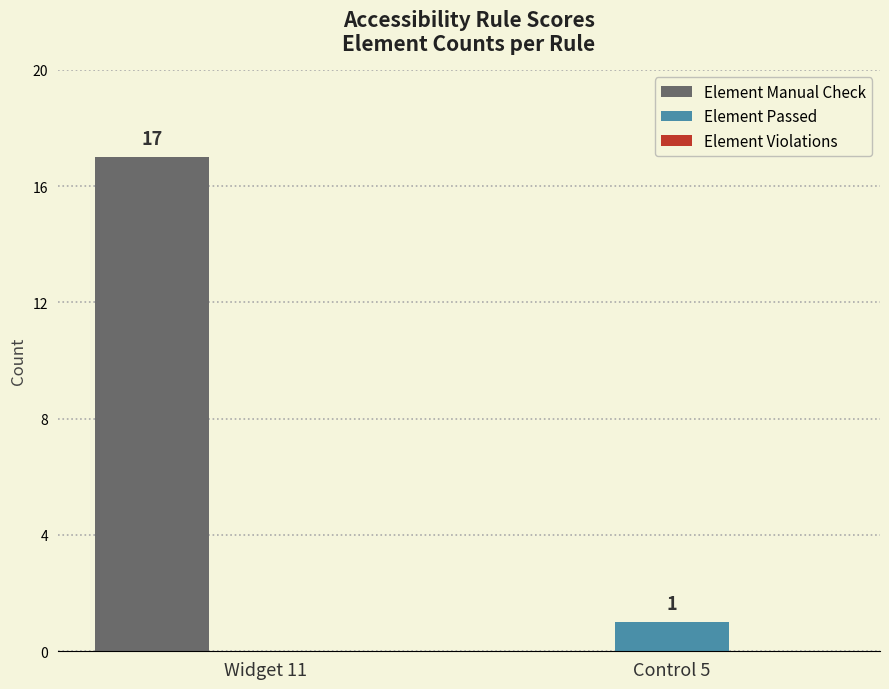

Which series has the largest total across all categories?

Element Manual Check